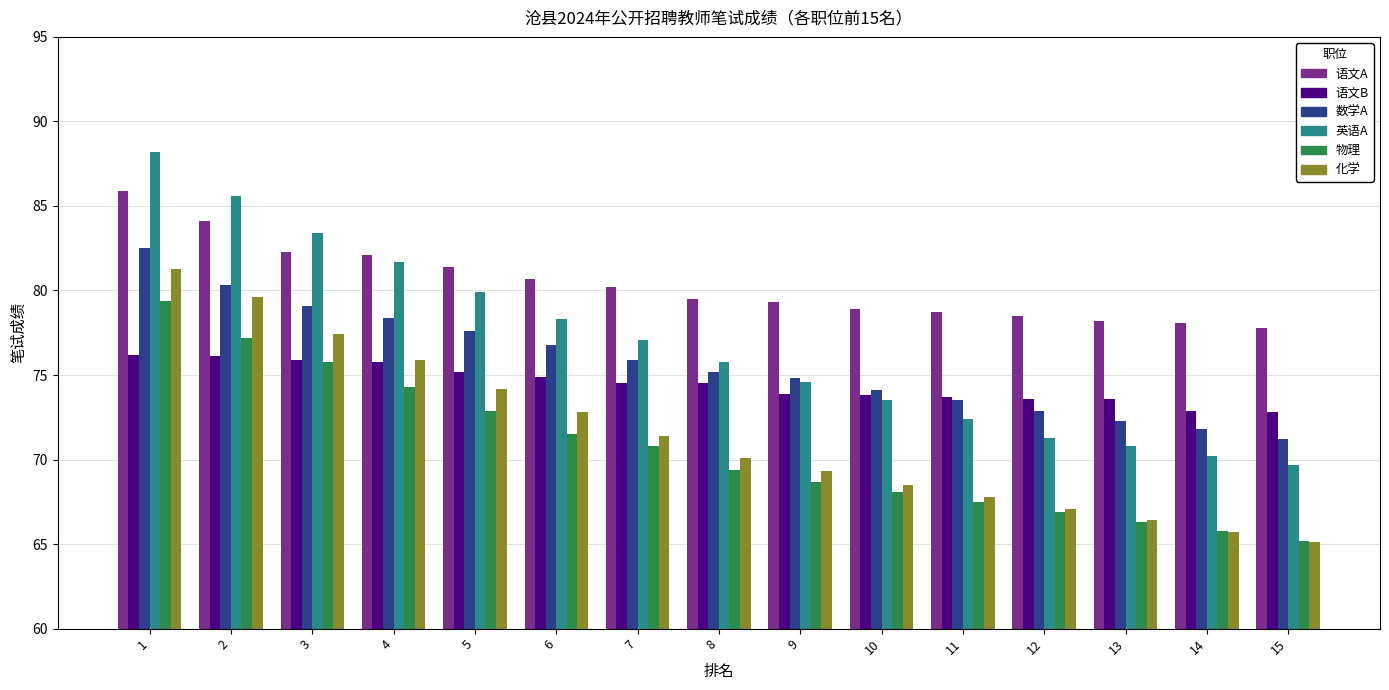

What is the total value across all series at 12?

430.3